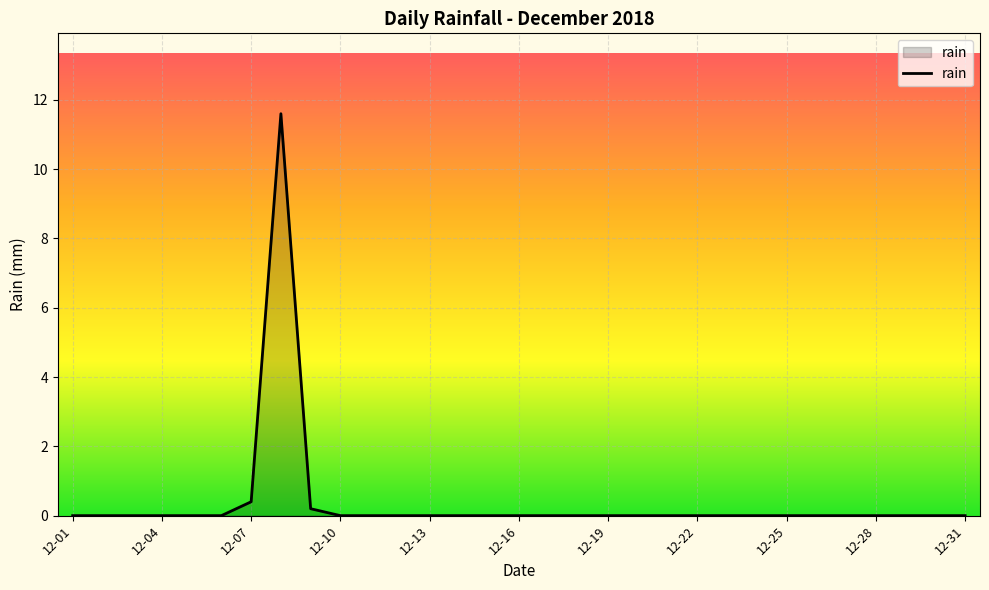

What is the difference between the maximum and minimum values?

11.6